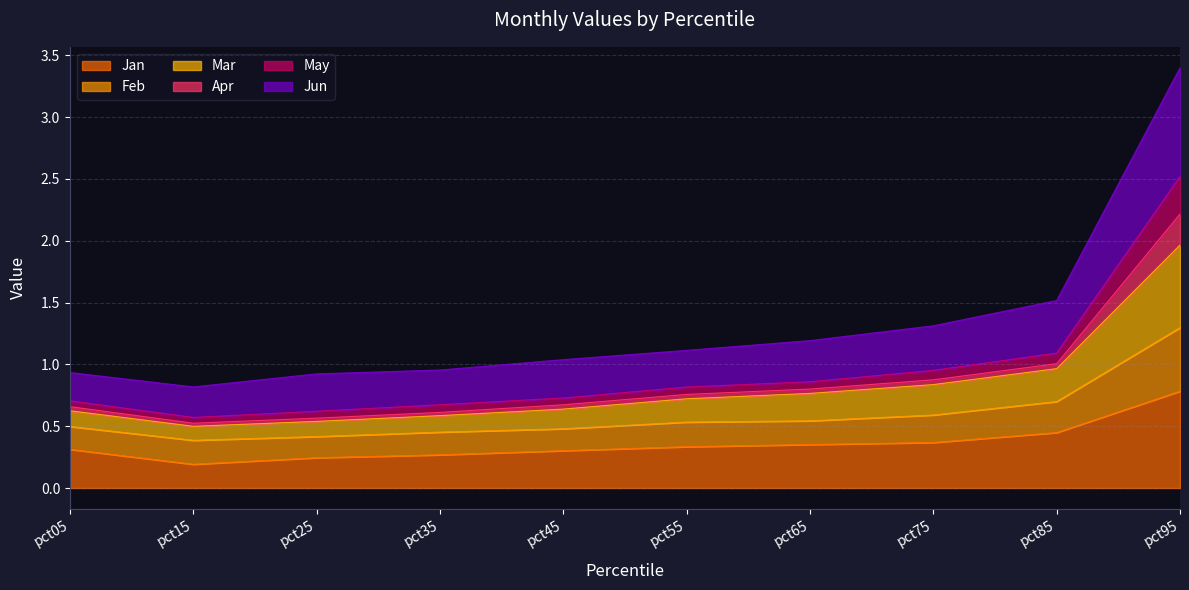

What are all the series names shown in the legend?

Jan, Feb, Mar, Apr, May, Jun